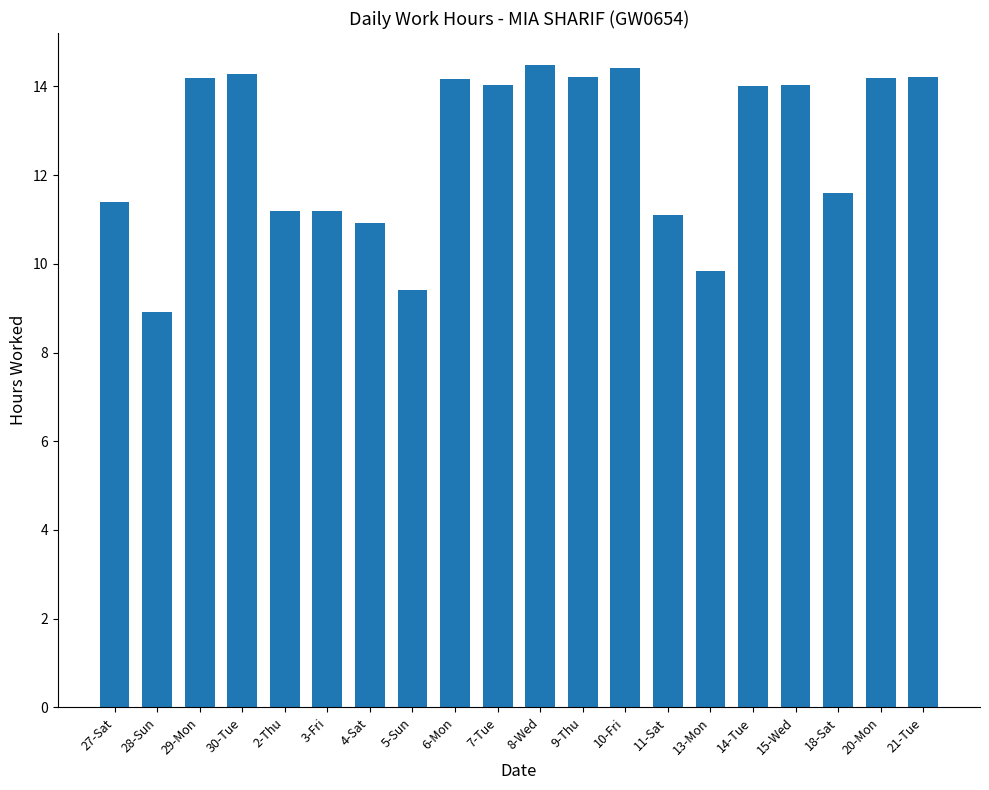

Between 15-Wed and 28-Sun, which is larger?

15-Wed